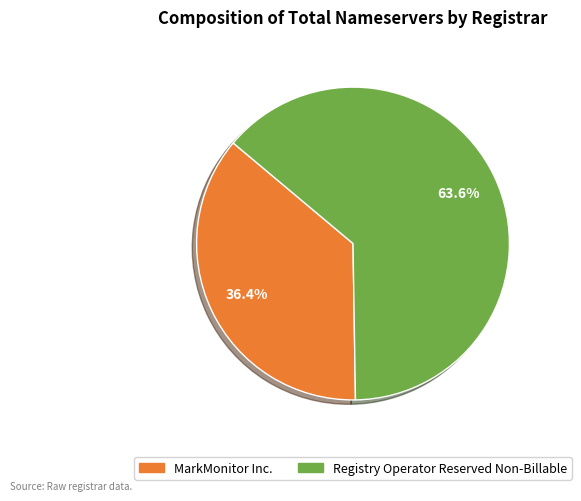

Is there any slice that represents more than half of the pie?

Yes